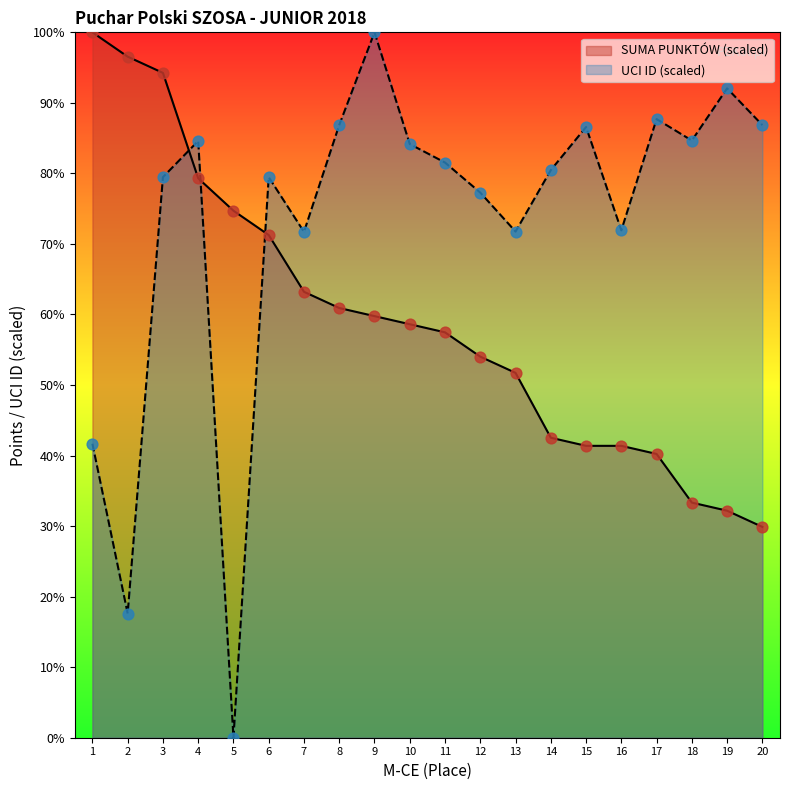

Which series has the widest spread of Y values?

UCI ID